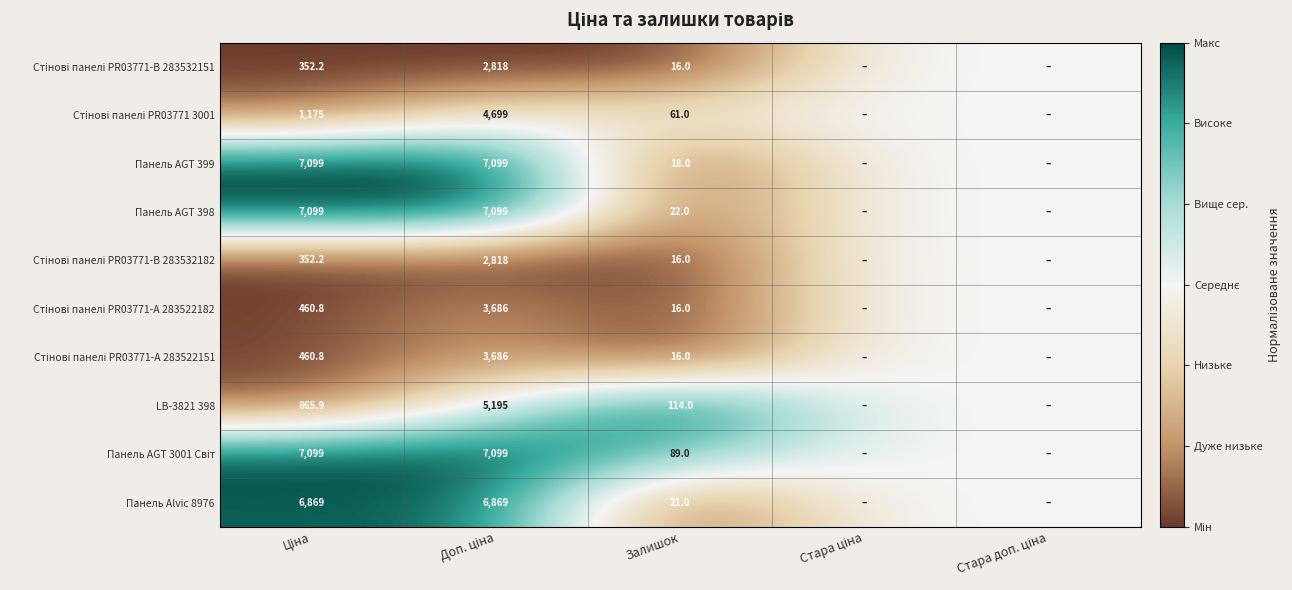

What is the spread (max minus min) of values at Залишок?

98.0